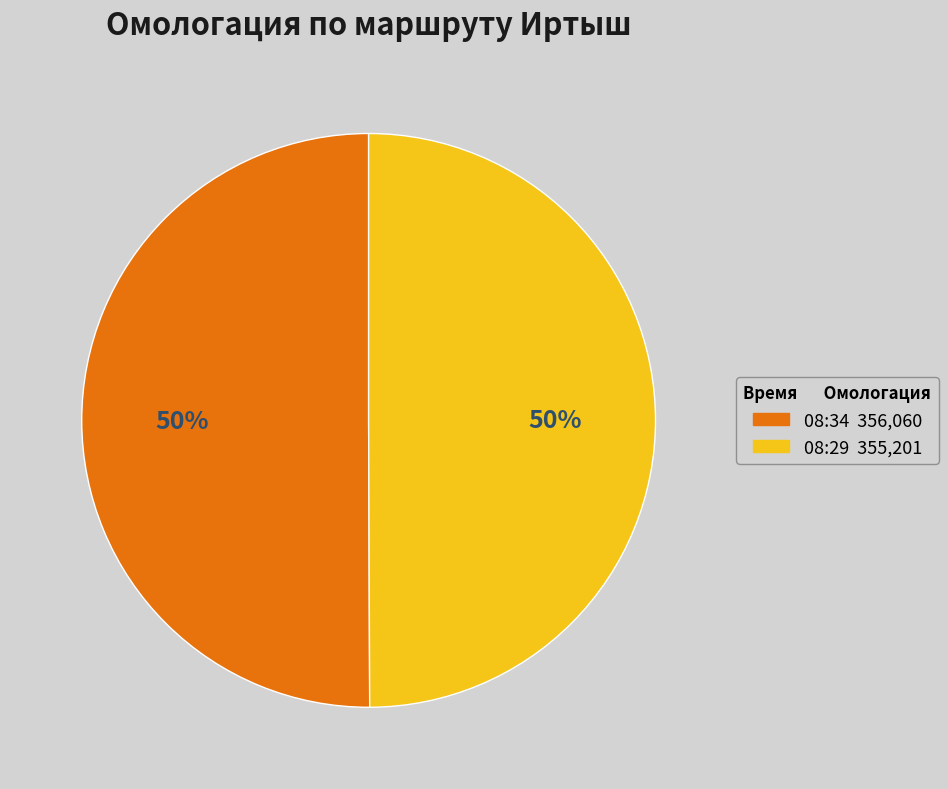

To the nearest percent, what is the average slice percentage?

50%